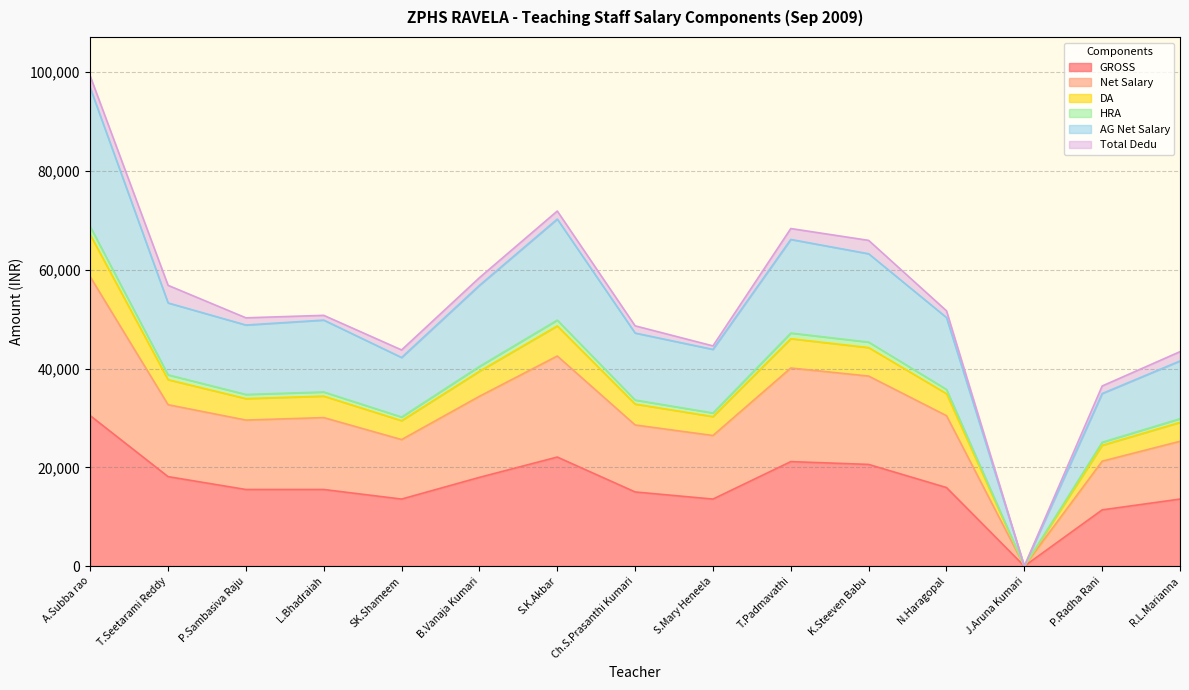

Does the chart have visible grid lines?

Yes